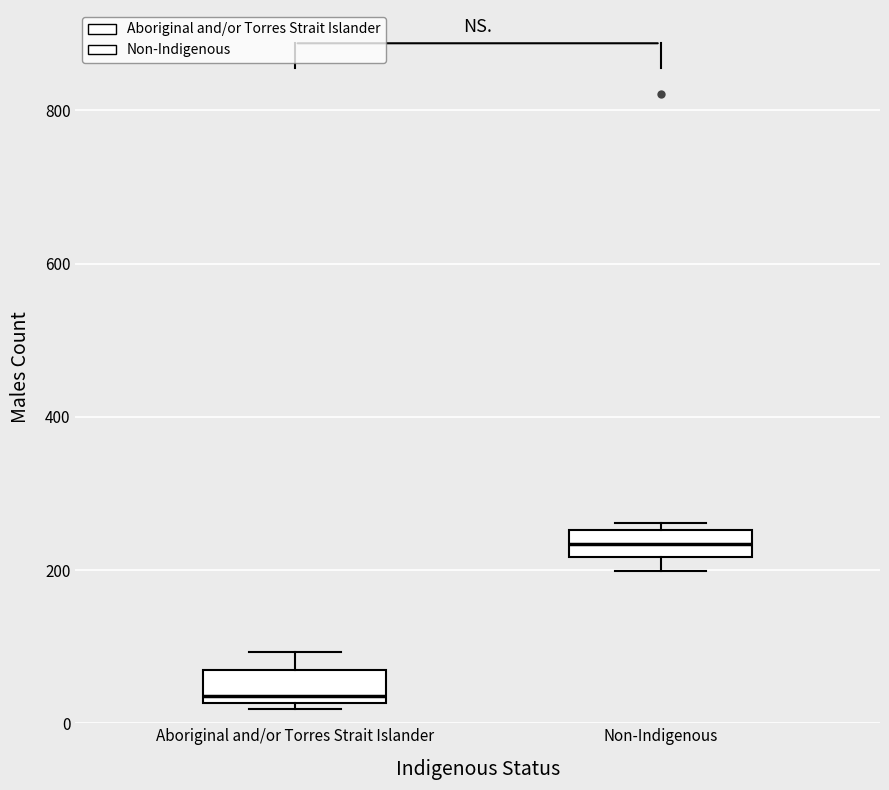

Reading left to right, read every box against the y-axis: the position of its median line, the range the box covers, and the ends of its whiskers. The values are not printed on the chart, so give them approximately, as read against the axis.

Aboriginal and/or Torres Strait Islander: median 40, box 20 to 80, whiskers 20 (just below the box's lower edge) to 100
Non-Indigenous: median 240, box 220 to 260, whiskers 200 to 260 (just above the box's upper edge)